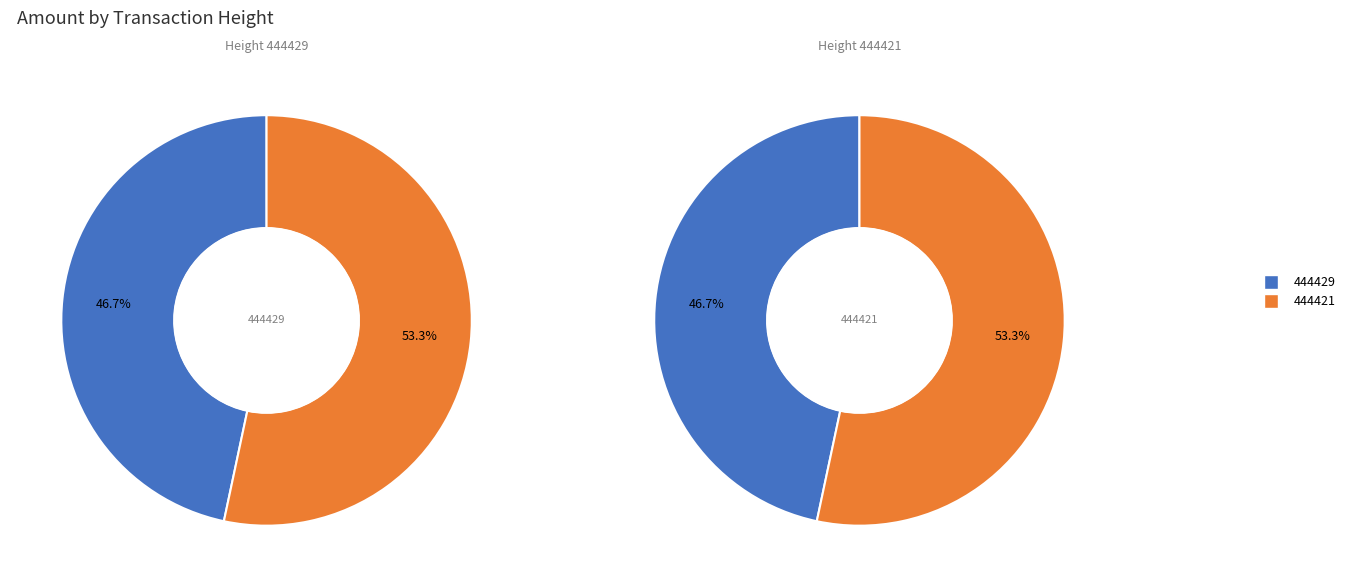

Is 444421 the majority of the pie?

Yes